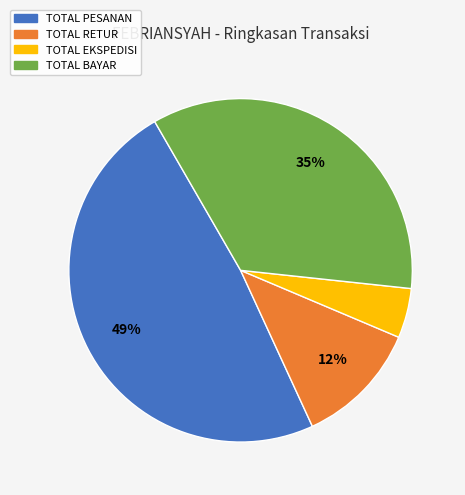

Which category has the smallest portion of the pie?

TOTAL EKSPEDISI